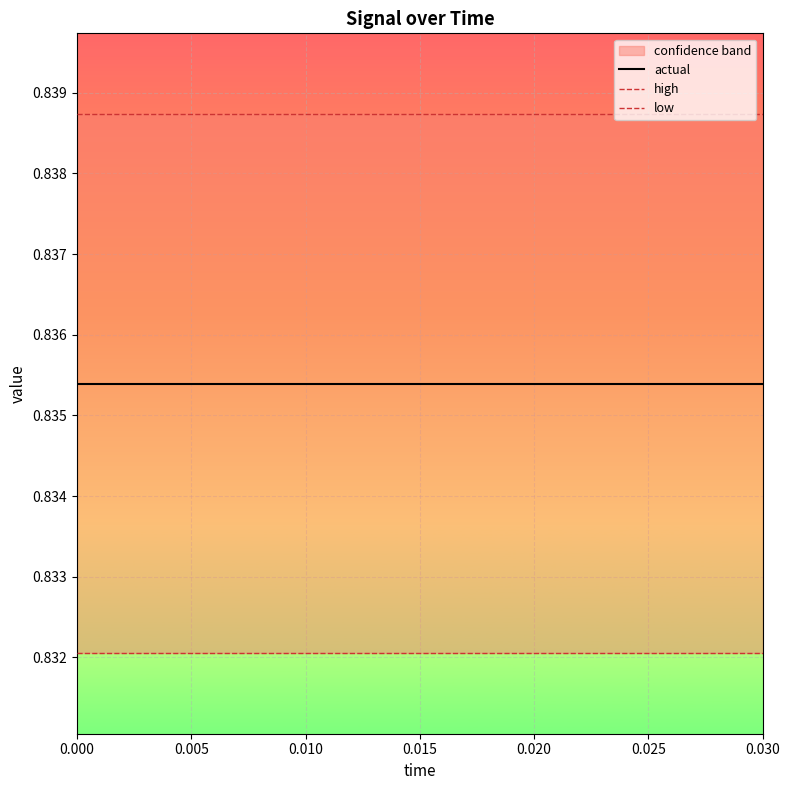

Is it true that high equals 0.4 at 9?

False